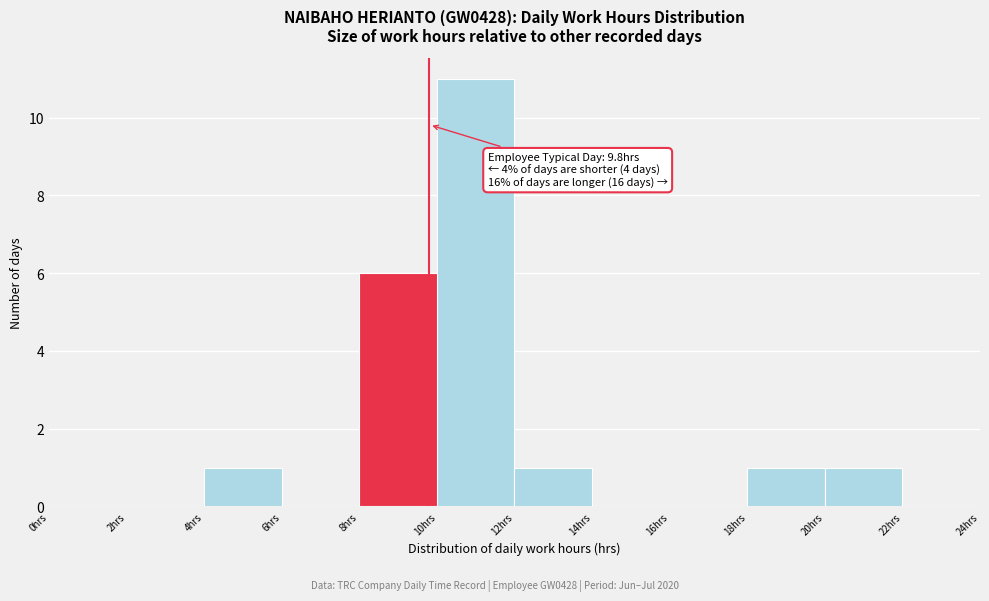

Over which range of the x-axis is the bar tallest?

10 to 12